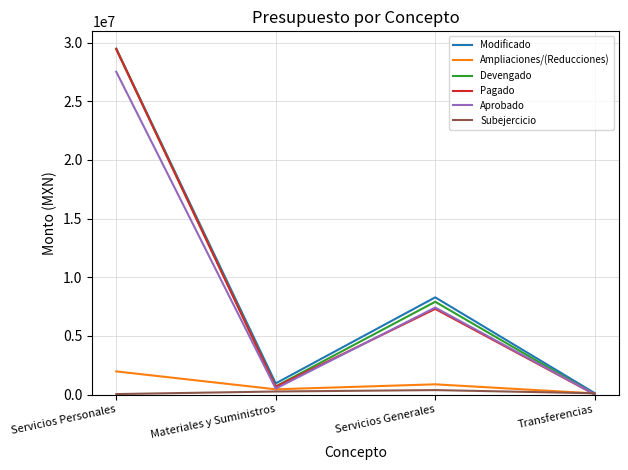

How many interior local peaks does the Modificado series have?

1